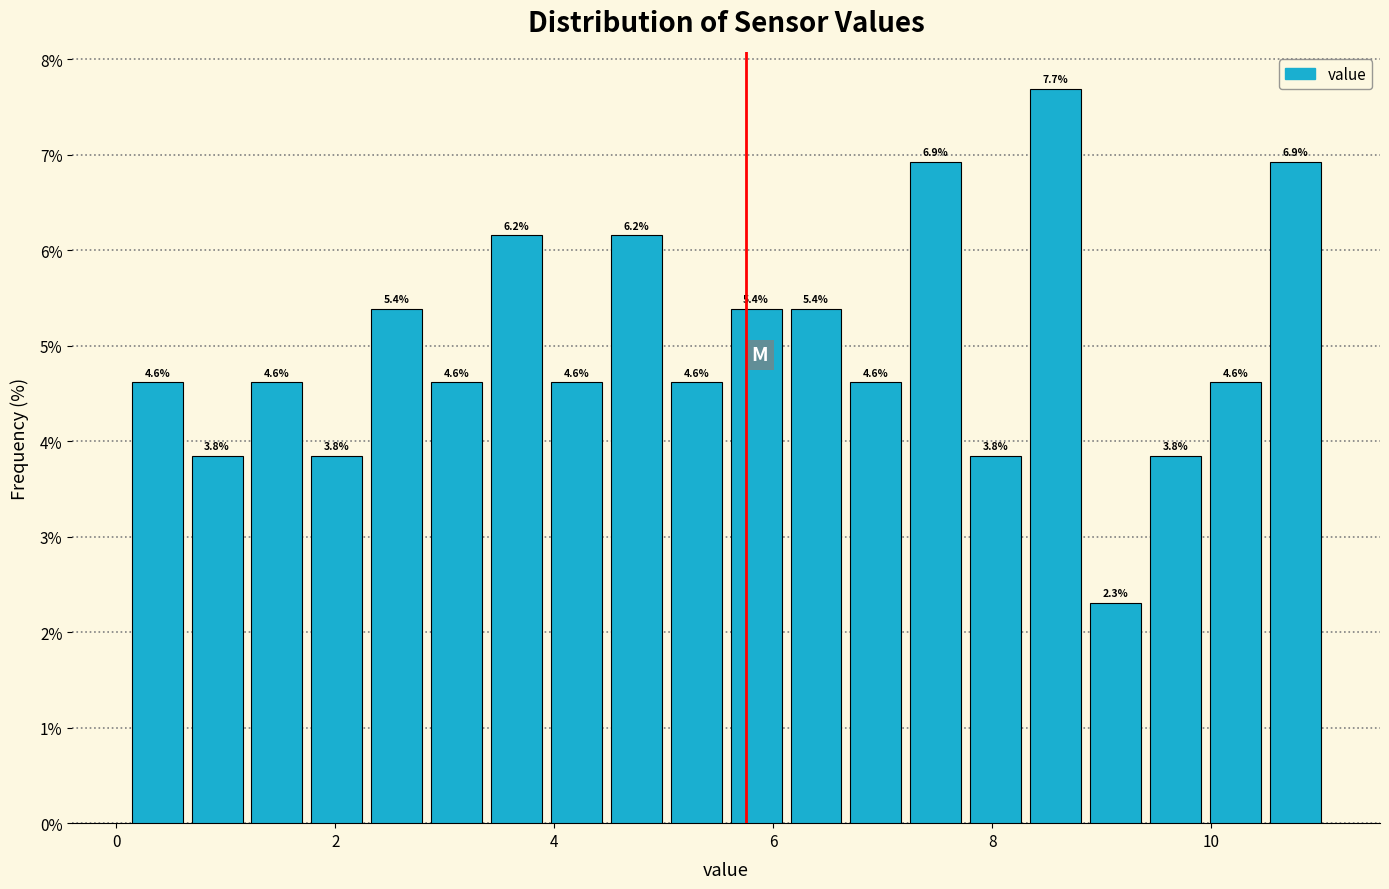

Read against the x-axis, roughly where is the centre of the tallest bar?

8.6